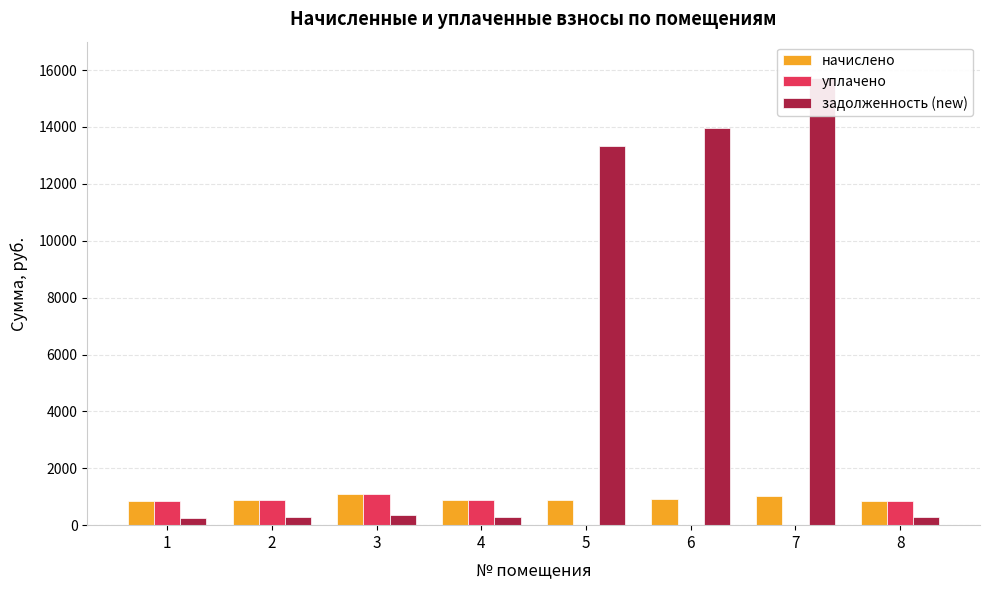

Between 2 and 8, which is larger?

2